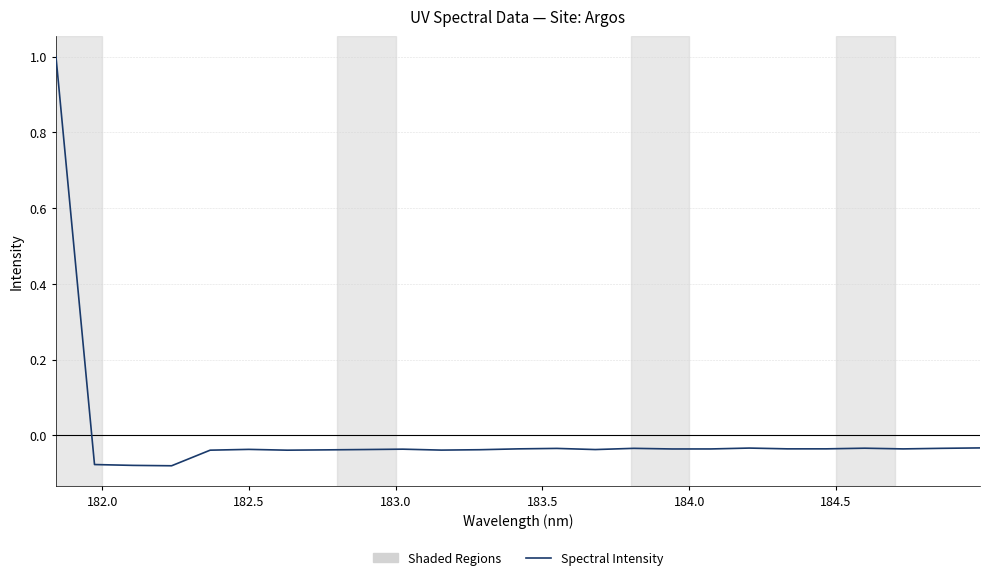

Does the chart display data point markers on the line(s)?

No